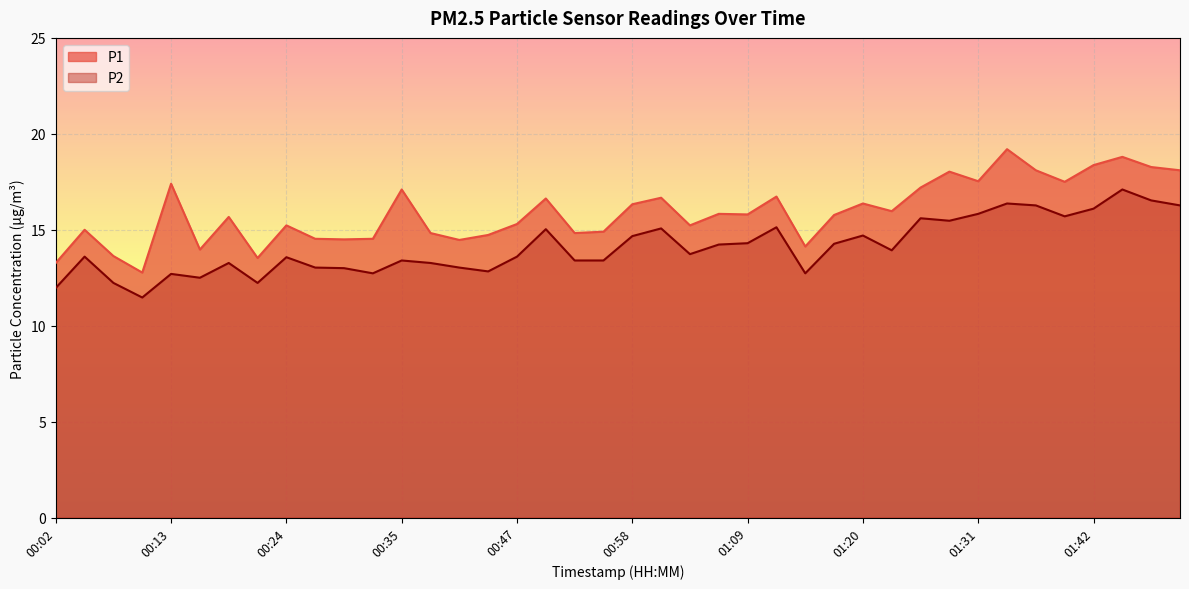

Which series has the largest total across all categories?

P1